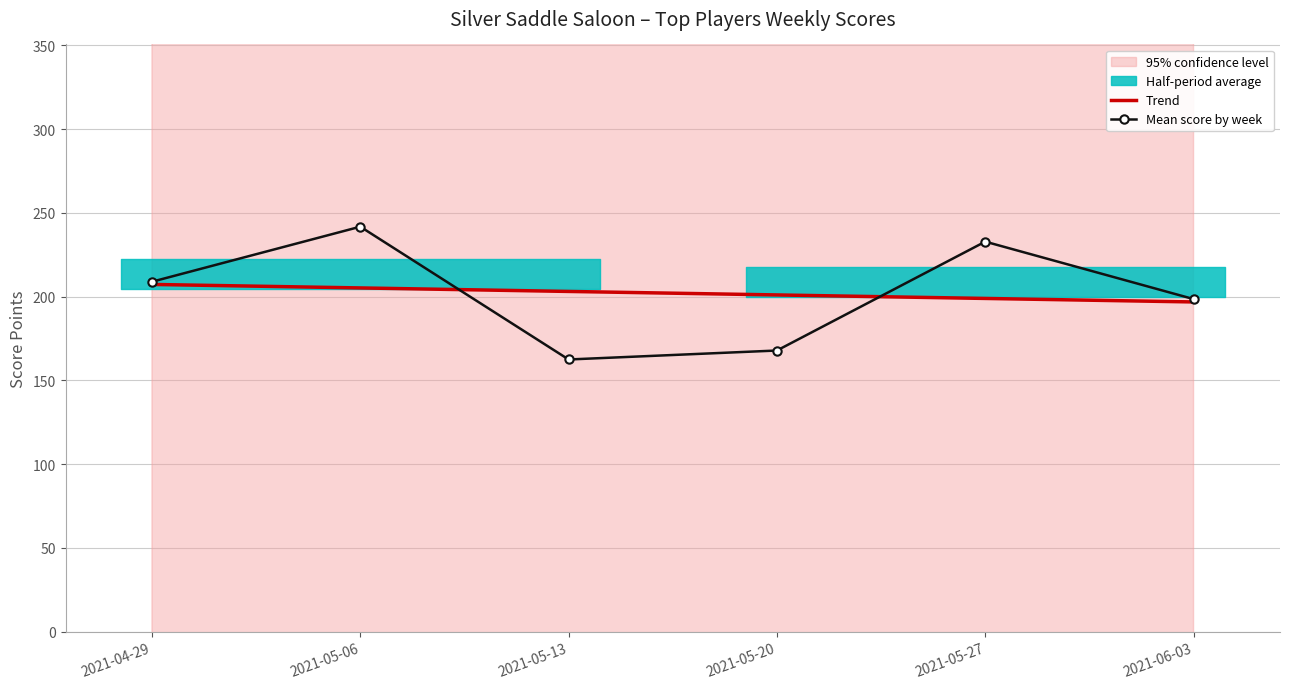

Is this an area chart (filled region under the line)?

No